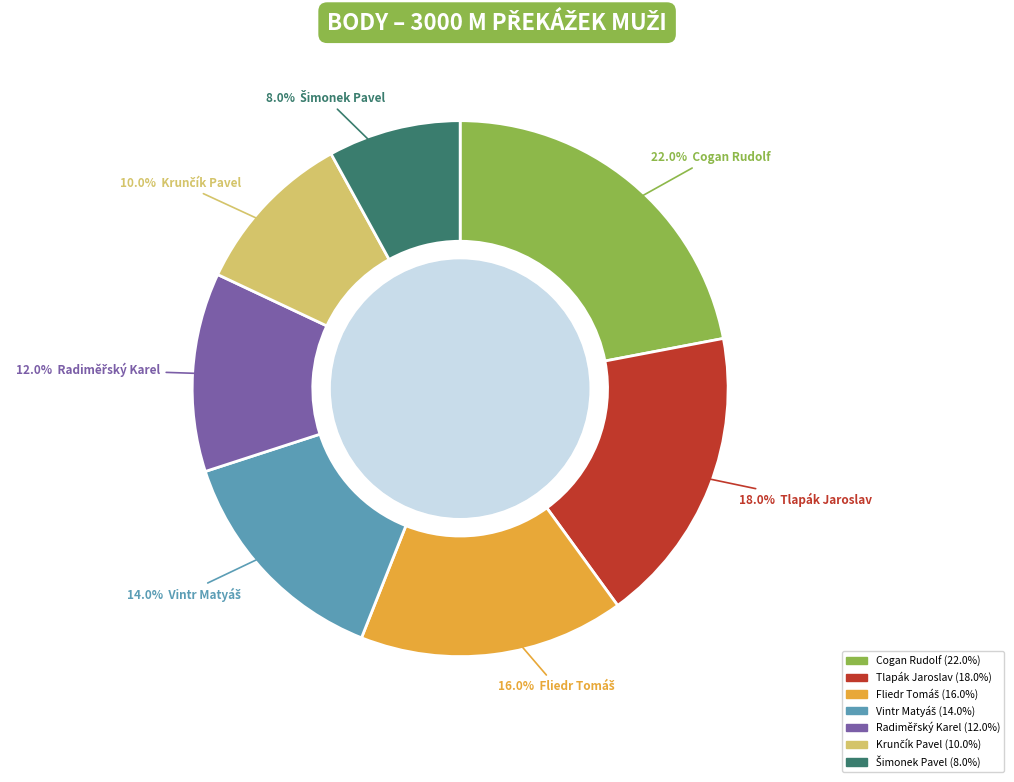

What portion of the pie excludes Tlapák Jaroslav?

82.0%